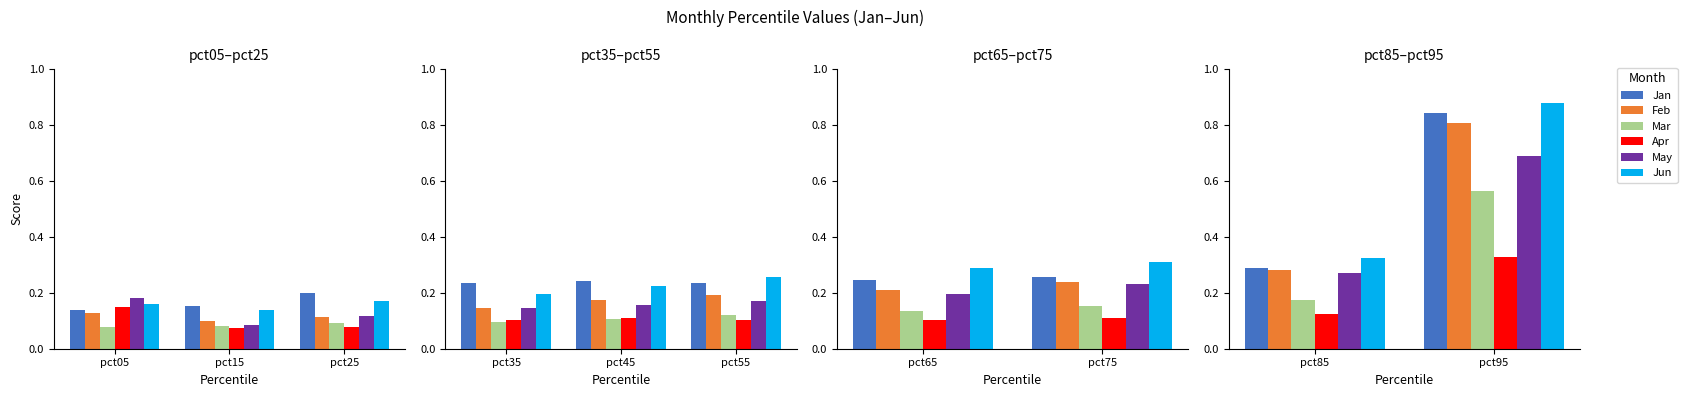

List the series in order of their peak value, highest first.

Jun, Jan, Feb, May, Mar, Apr